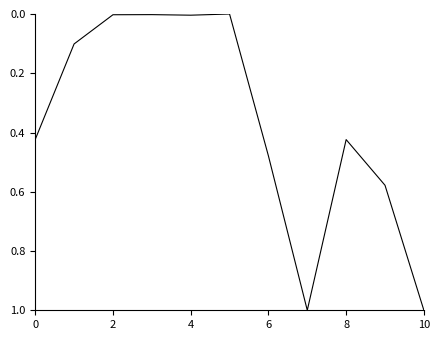

What is the difference between the maximum and minimum values?

1.0